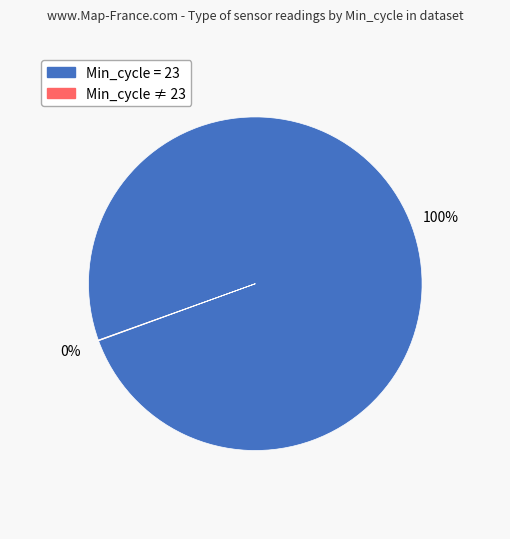

Does any single category account for the majority?

Yes